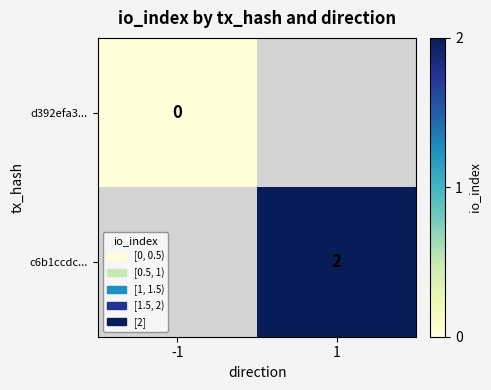

Is it true that c6b1ccdc... equals 1.1 at 1?

False